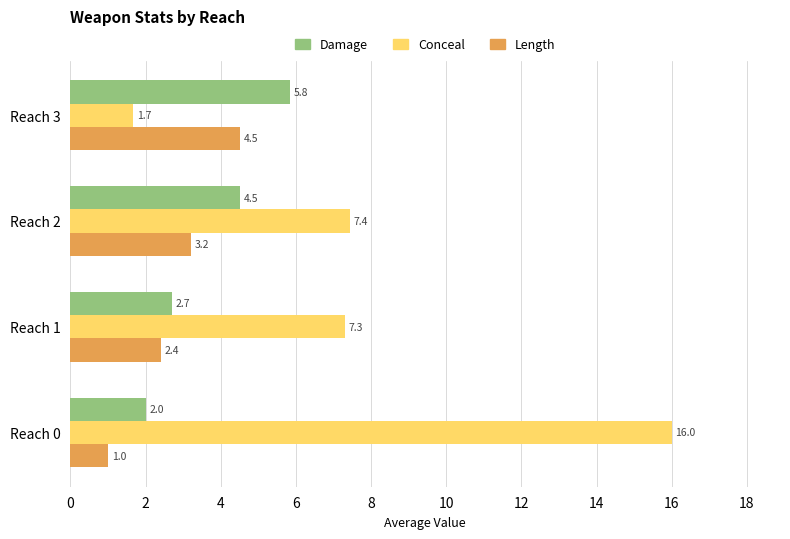

Which series has the widest spread of values?

Conceal